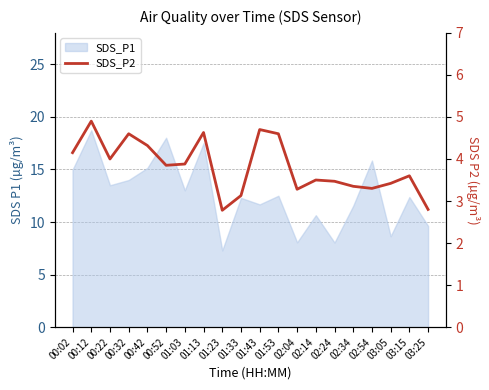

Is this an area chart (filled region under the line)?

No